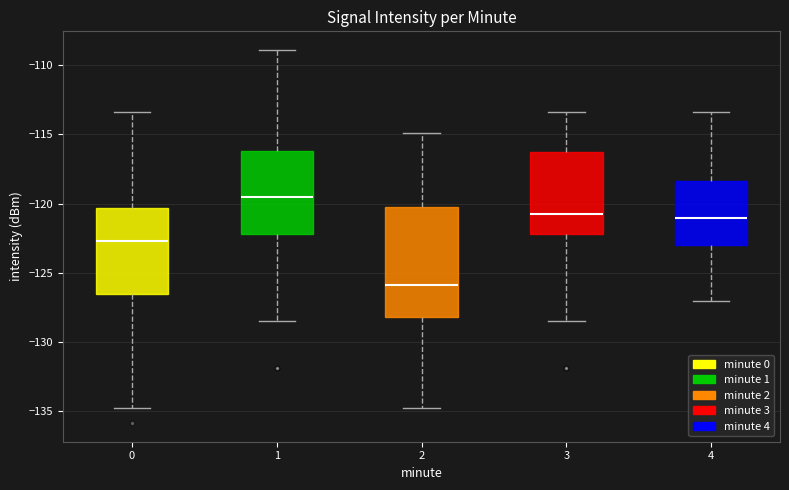

Which box's median line is the highest?

1